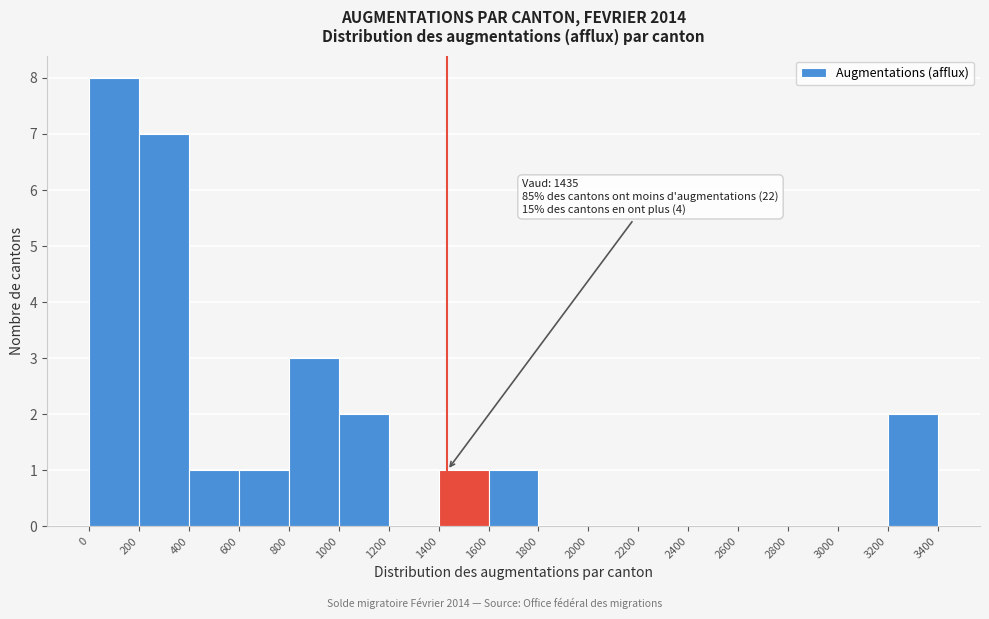

Which range on the x-axis has the tallest bar?

0 to 200